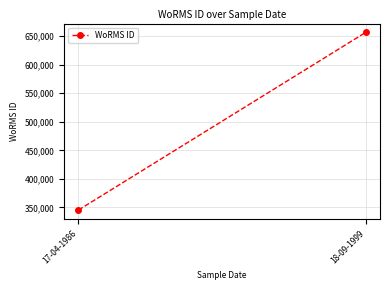

Count the values in the range 345459 to 656266.

2